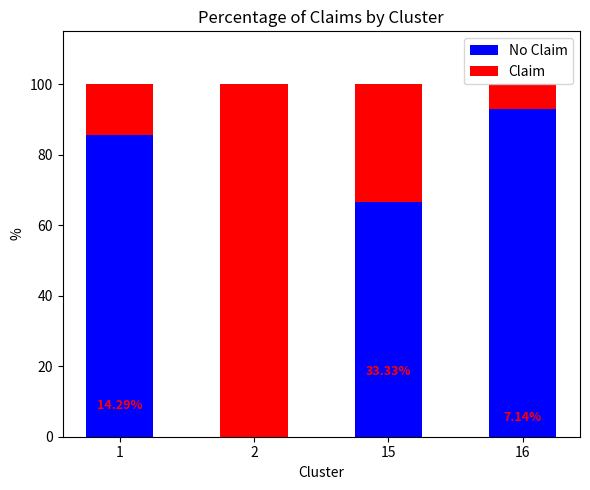

What is the total value across all series at 2?

100.0